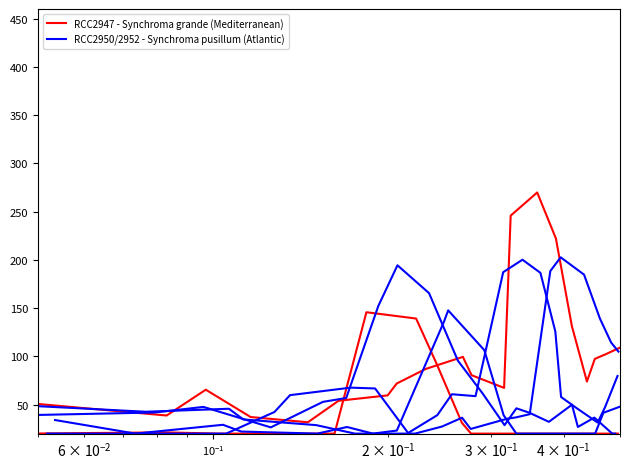

Count the number of categories in the chart.

20